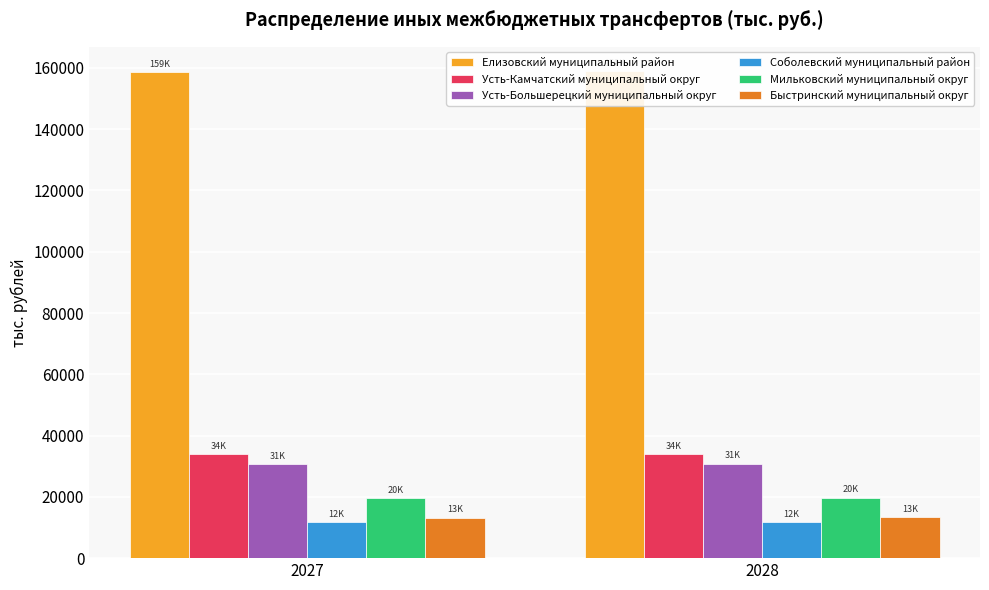

Count the number of data series in this chart.

6